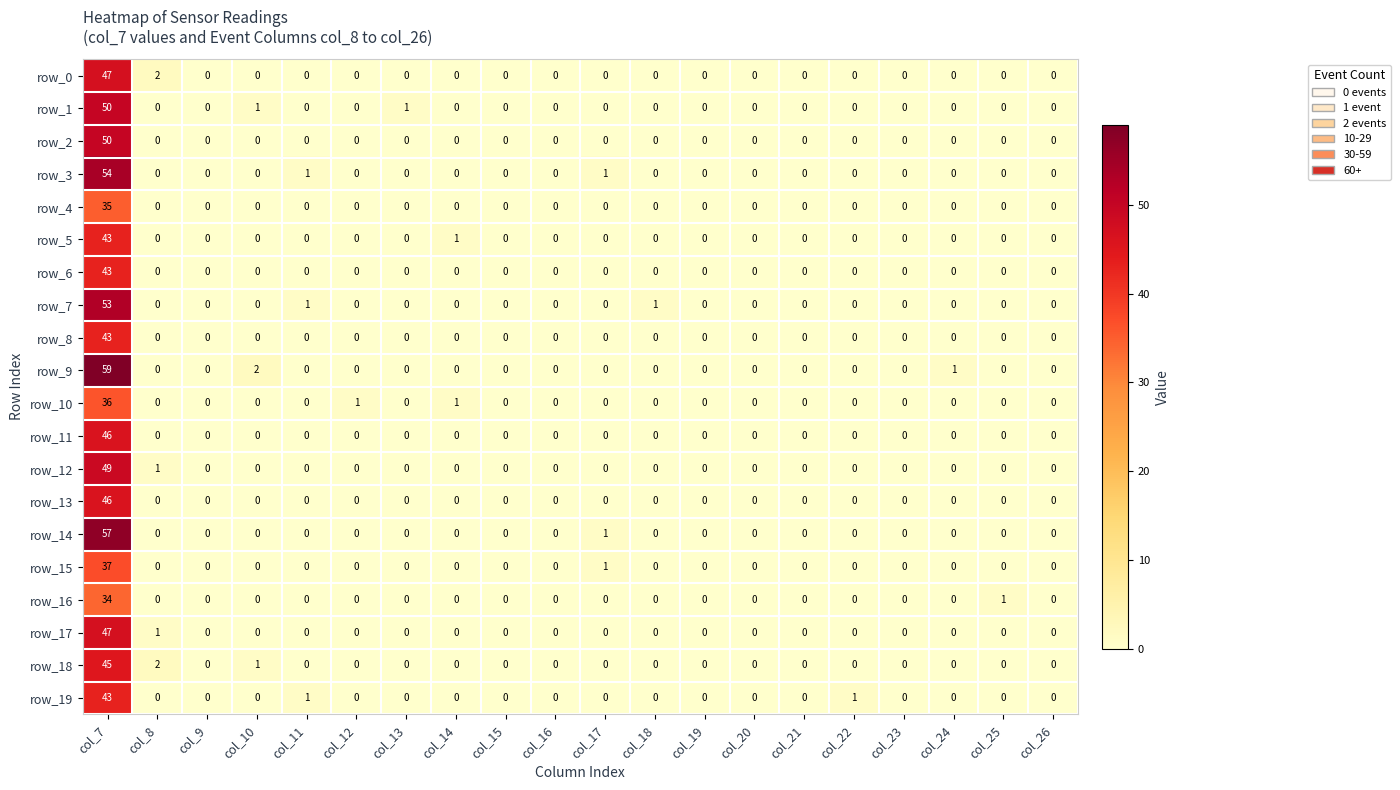

What is the difference between the row_10 values at col_8 and col_12?

1